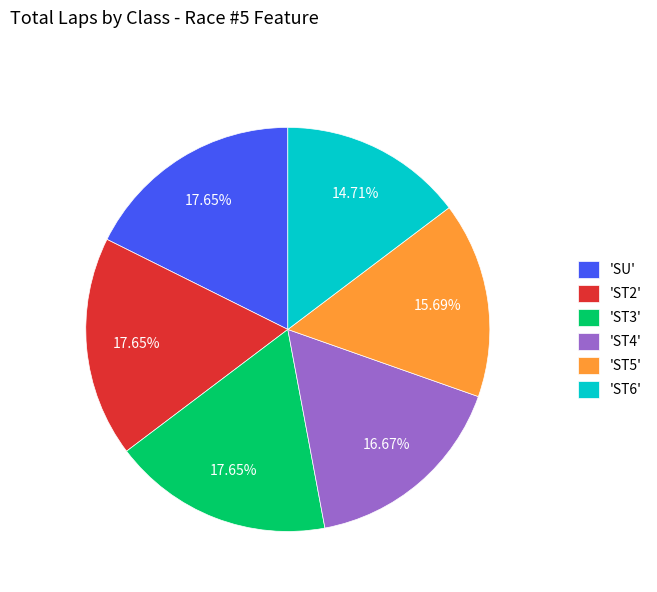

Is 'ST2' the majority of the pie?

No